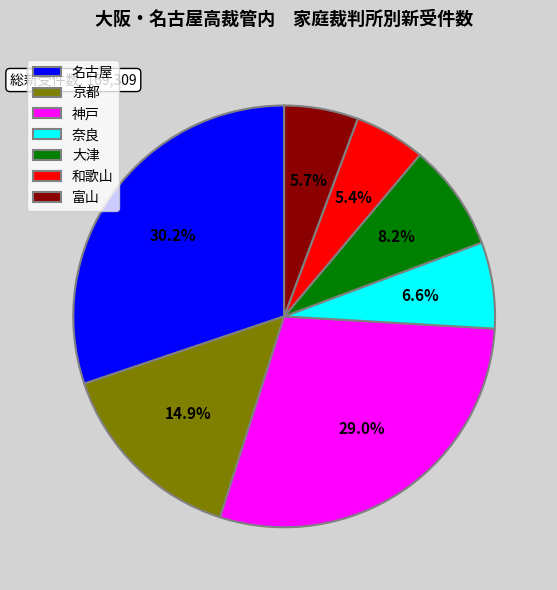

Does 神戸 account for over 50% of the chart?

No